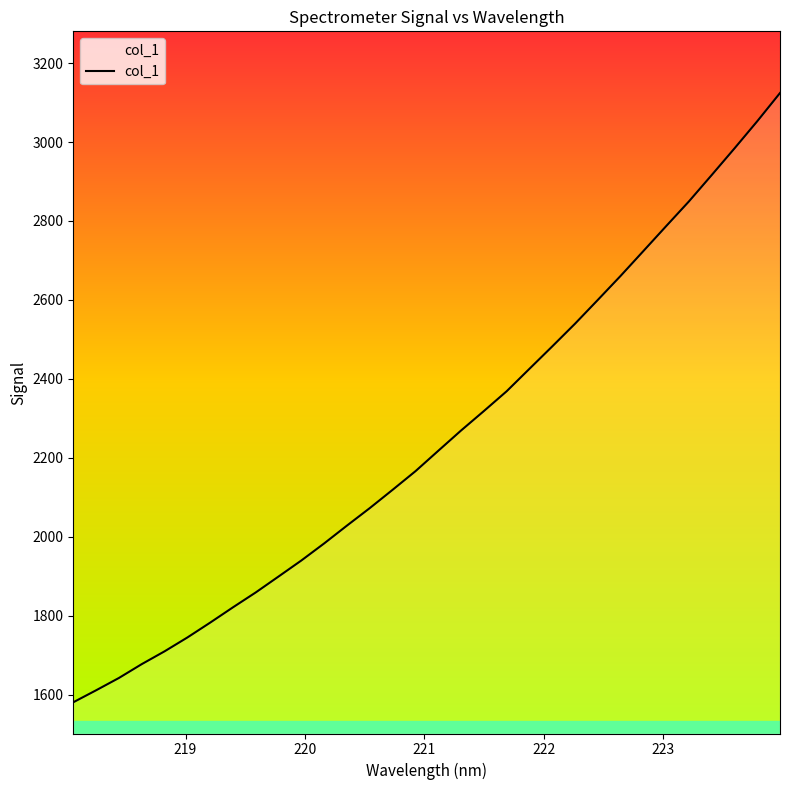

What is the smallest value displayed?

1581.2